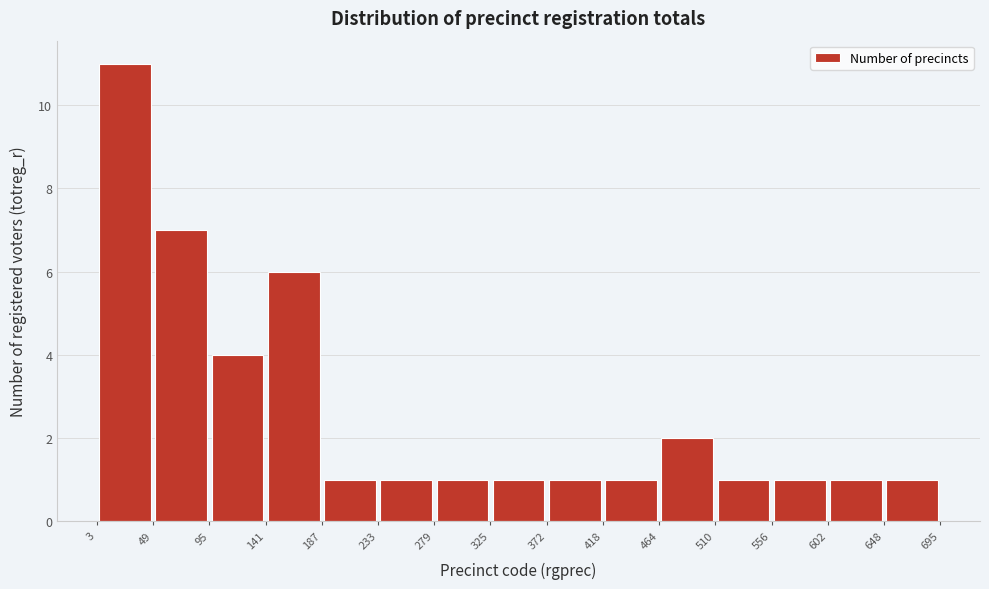

Reading left to right, list every bar in this chart as the range it spans on the x-axis followed by its height. The values are not printed on the chart, so give them approximately, as read against the axis.

3 to 49: 11
49 to 95: 7
95 to 141: 4
141 to 187: 6
187 to 233: 1
233 to 279: 1
279 to 325: 1
325 to 372: 1
372 to 418: 1
418 to 464: 1
464 to 510: 2
510 to 556: 1
556 to 602: 1
602 to 648: 1
648 to 695: 1